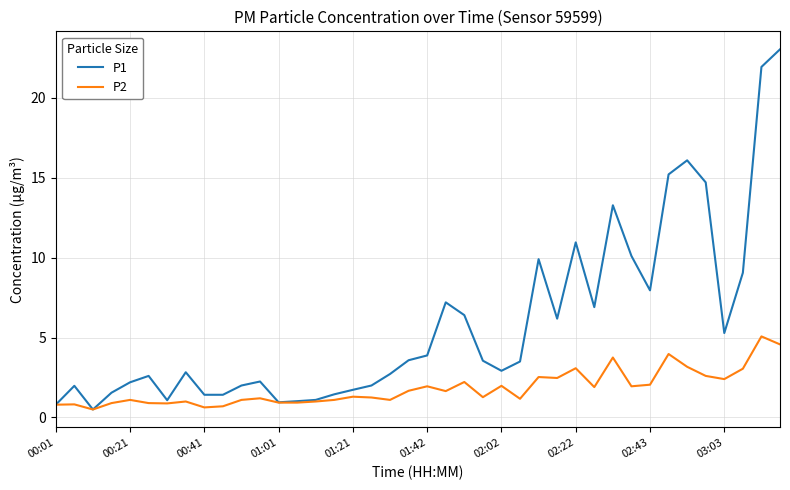

Does the chart have visible grid lines?

Yes